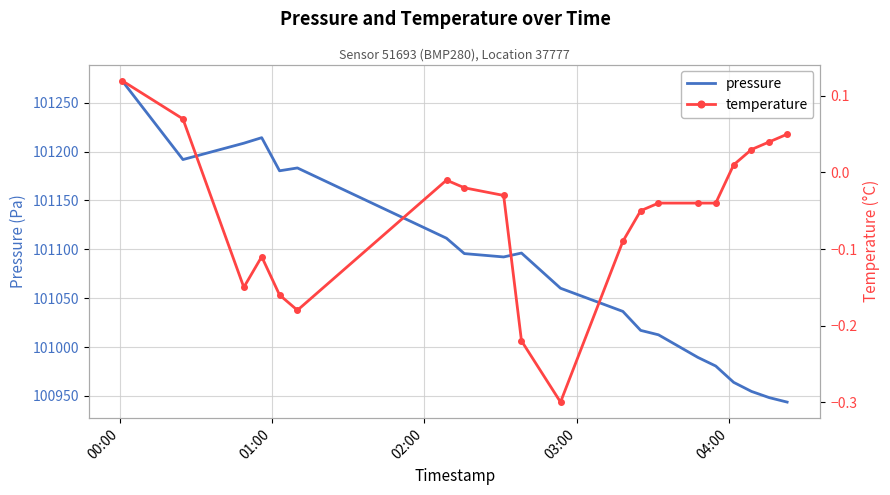

True or false: pressure has more than 2 interior local peaks.

True